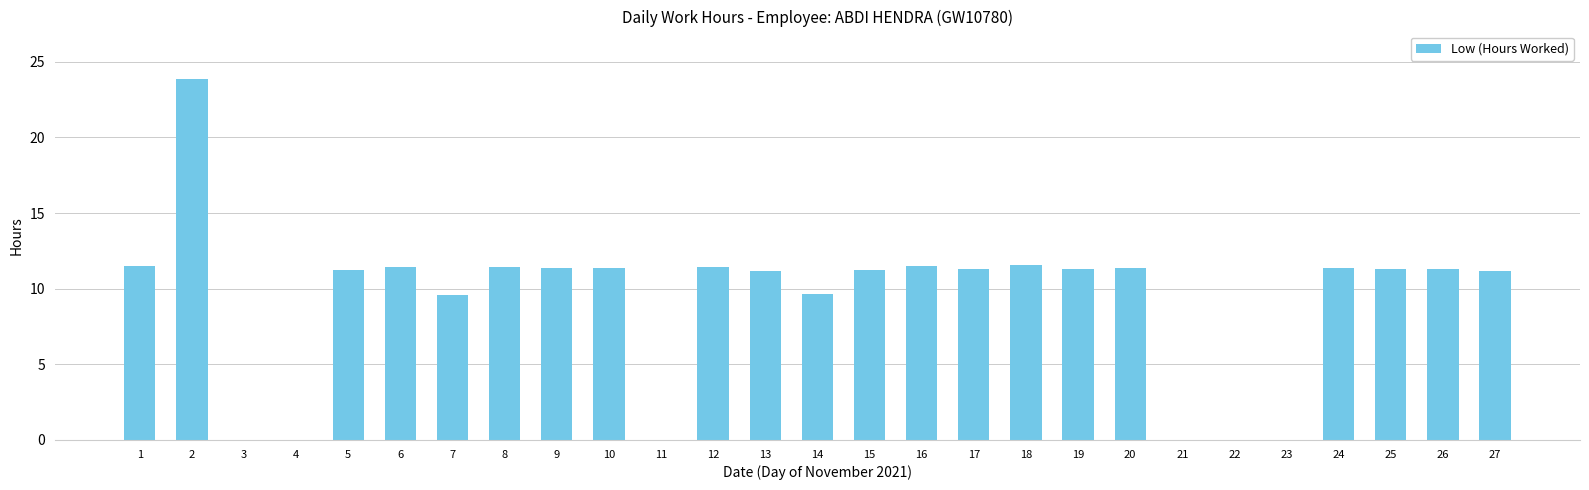

True or false: the data shows 11.4 at 8.

True